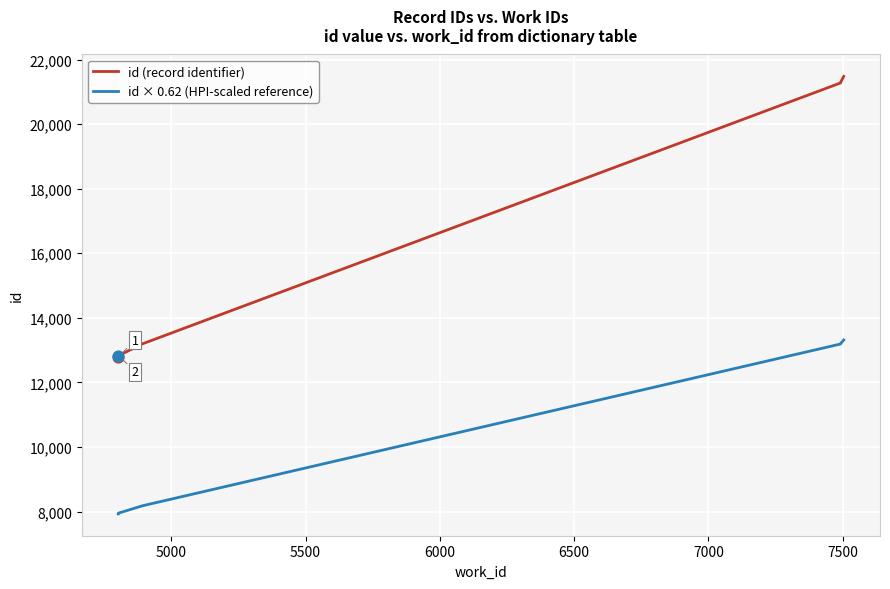

Which series contains the highest Y value?

id (record identifier)